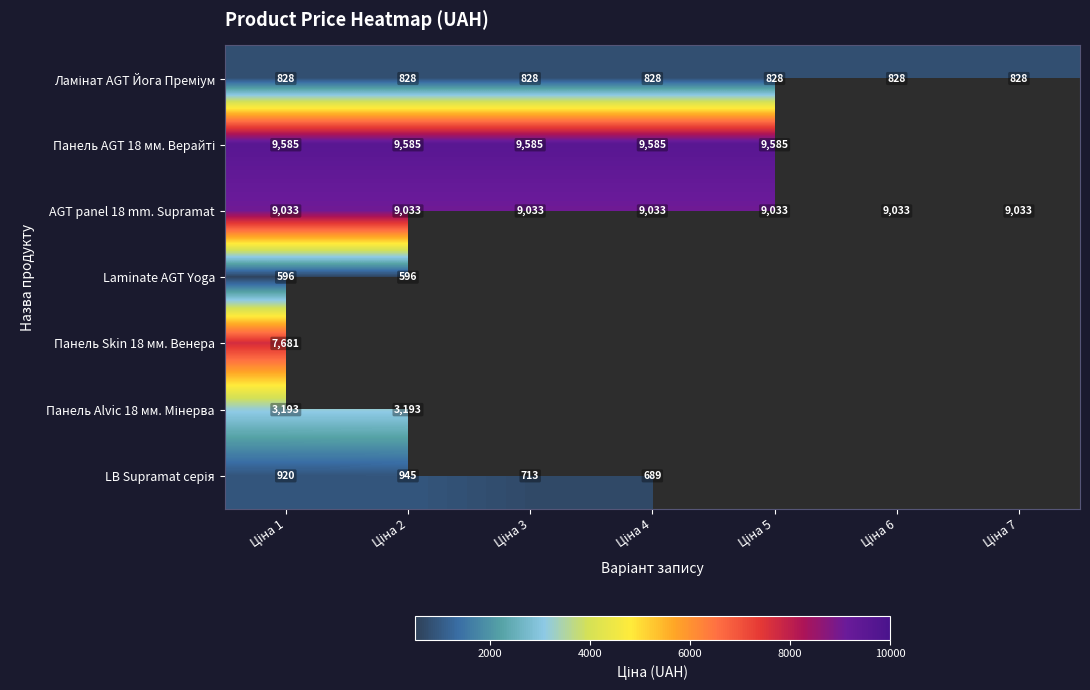

What is the maximum value for Панель Skin 18 мм. Венера?

7680.9